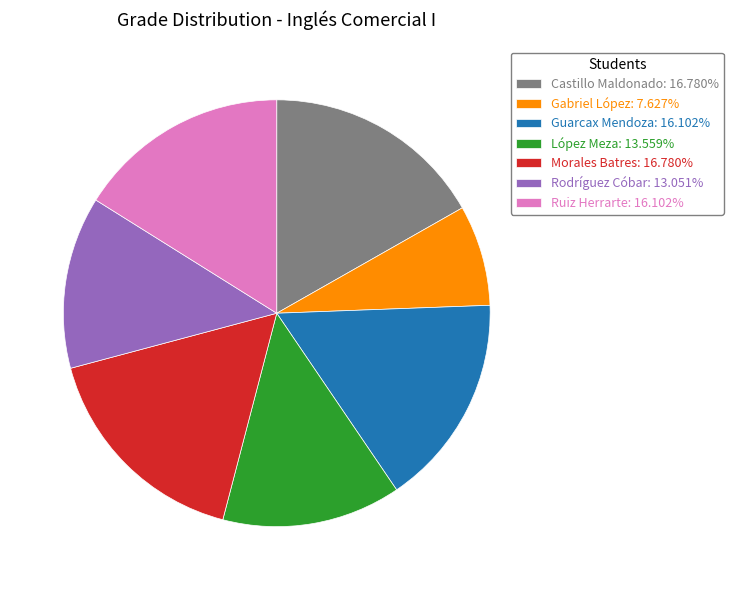

Is the sum of Morales Batres: 16.780% and Rodríguez Cóbar: 13.051% greater than half?

No